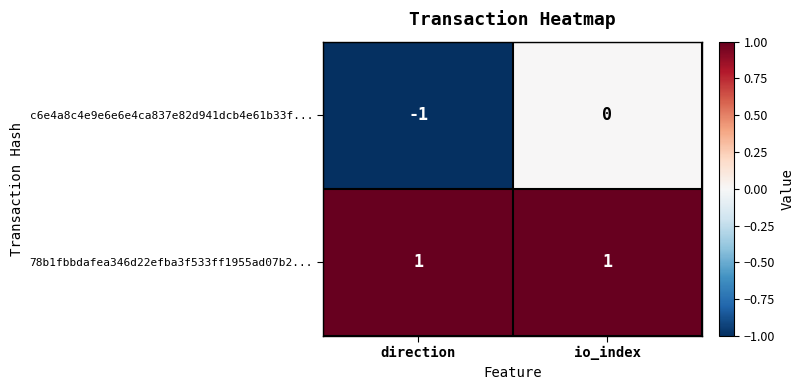

Reading right to left, extract all data points from this chart.

c6e4a8c4e9e6e6e4ca837e82d941dcb4e61b33f...: io_index=0	direction=-1
78b1fbbdafea346d22efba3f533ff1955ad07b2...: io_index=1	direction=1